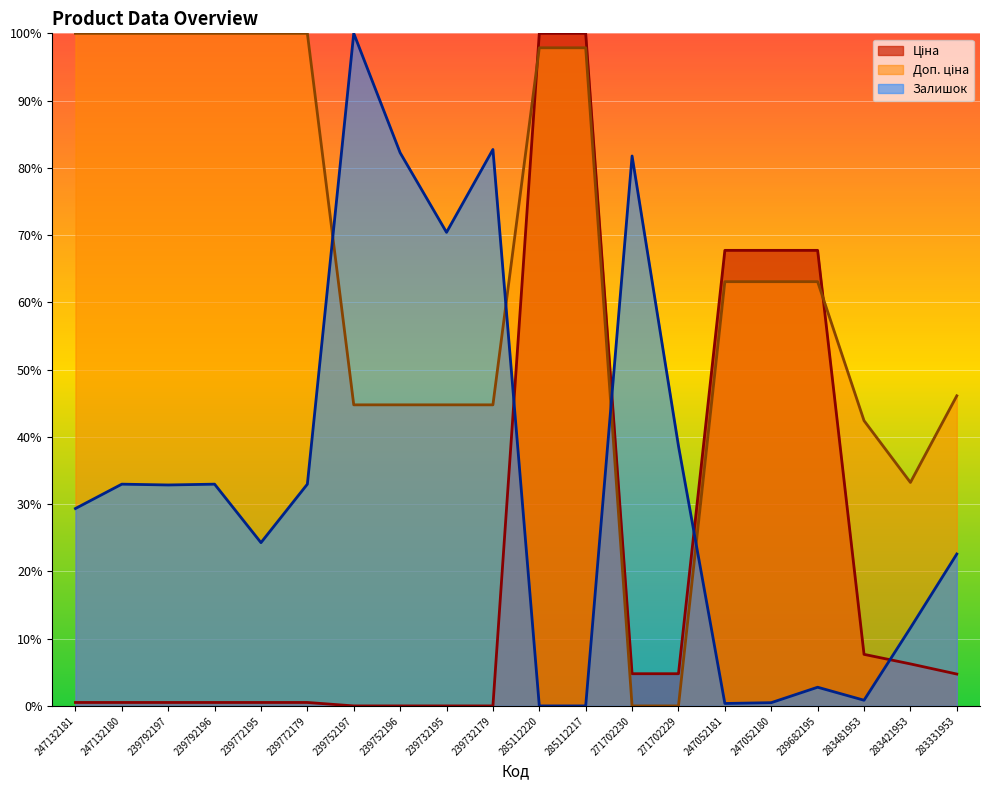

How many intersections are there between Доп. ціна and Ціна?

2